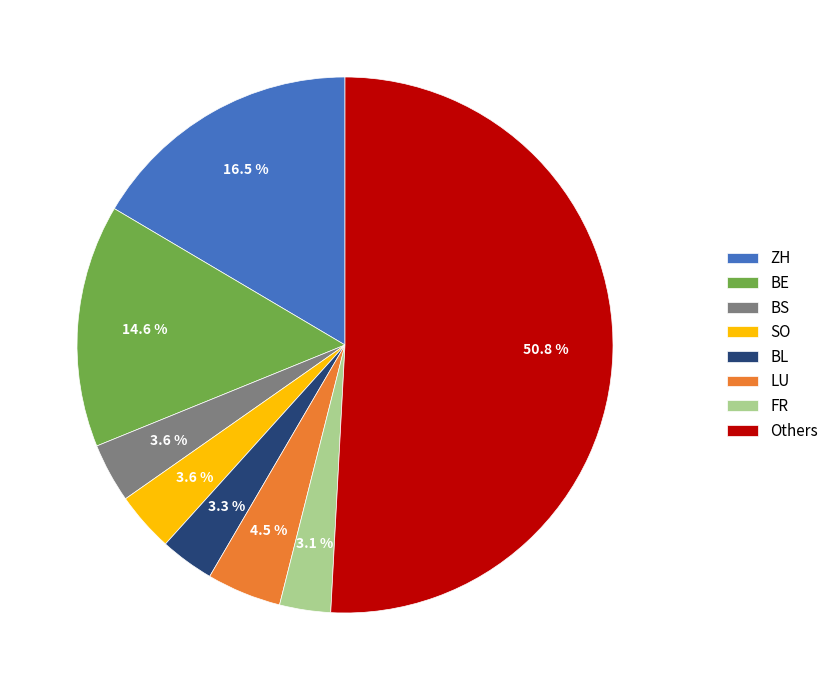

How many slices are in this pie chart?

8